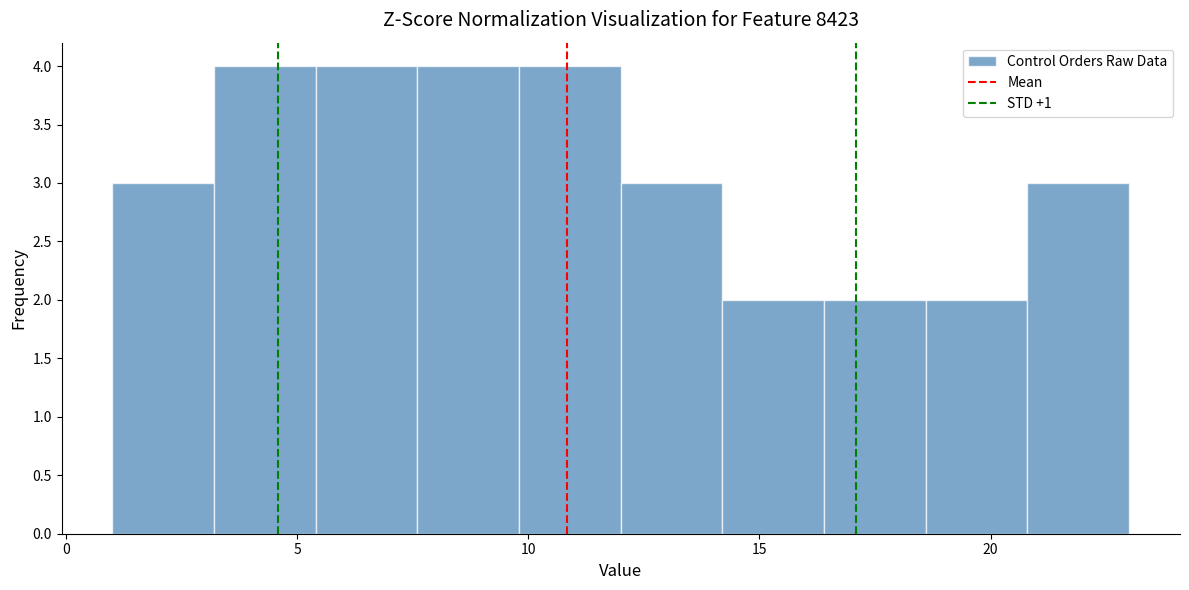

What is the height of the bar covering 16.4 to 18.6 on the x-axis? Neither the bar edges nor the heights are printed on the chart, so give them approximately, as read against the axes.

2